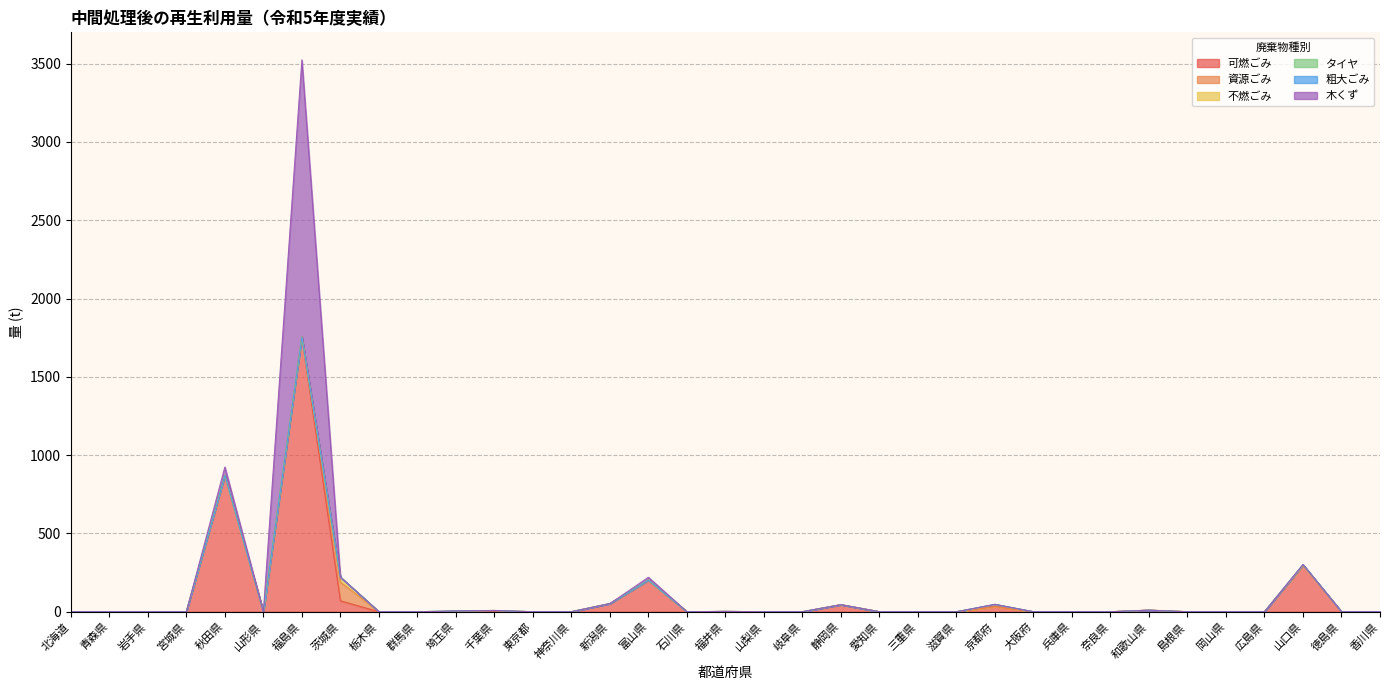

What is the sum of all 可燃ごみ values?

3339